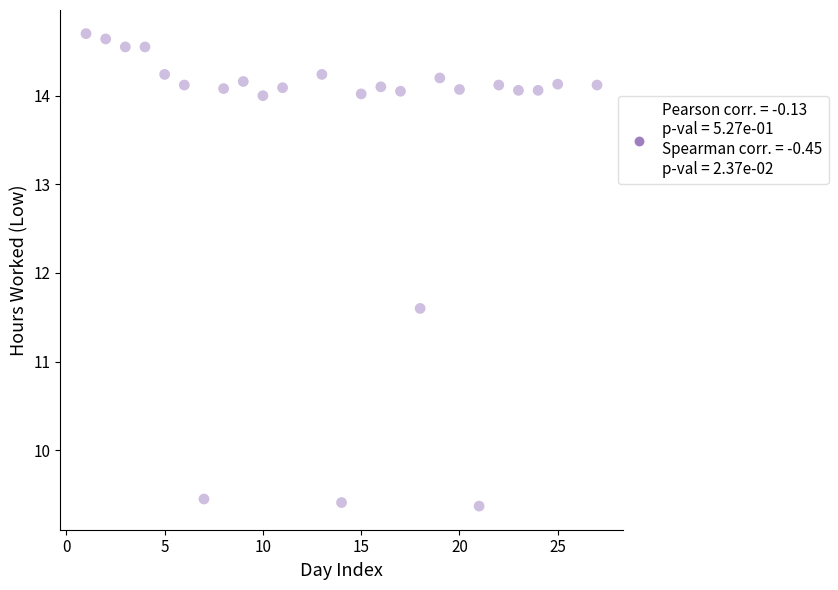

What Y value in the scatter plot is closest to 12?

11.6